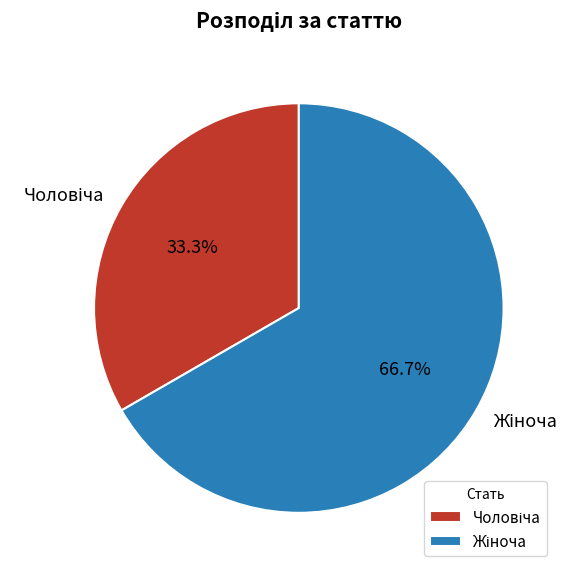

Count the number of slices in the pie.

2